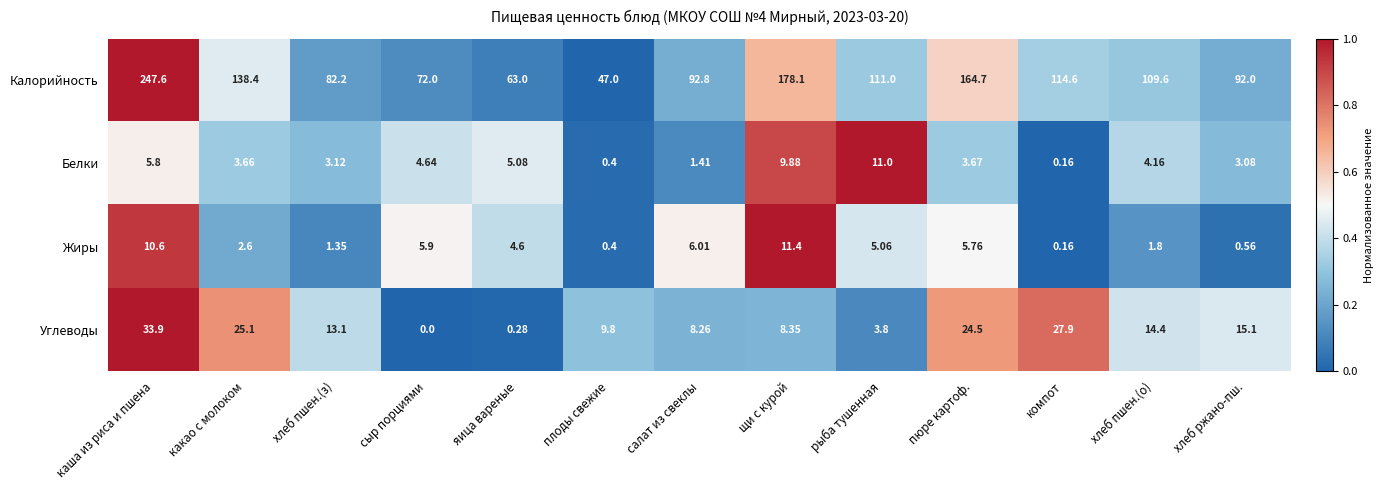

At which category is the sum across all series the highest?

каша из риса и пшена